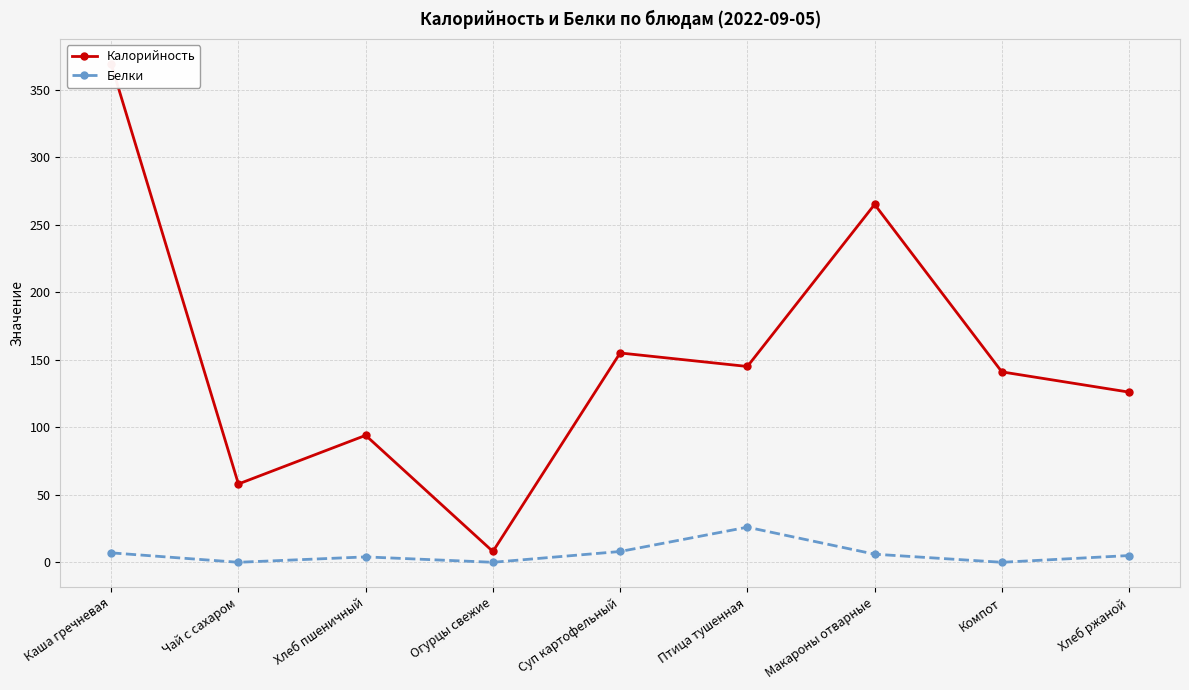

At which label does Белки reach its peak?

Птица тушенная